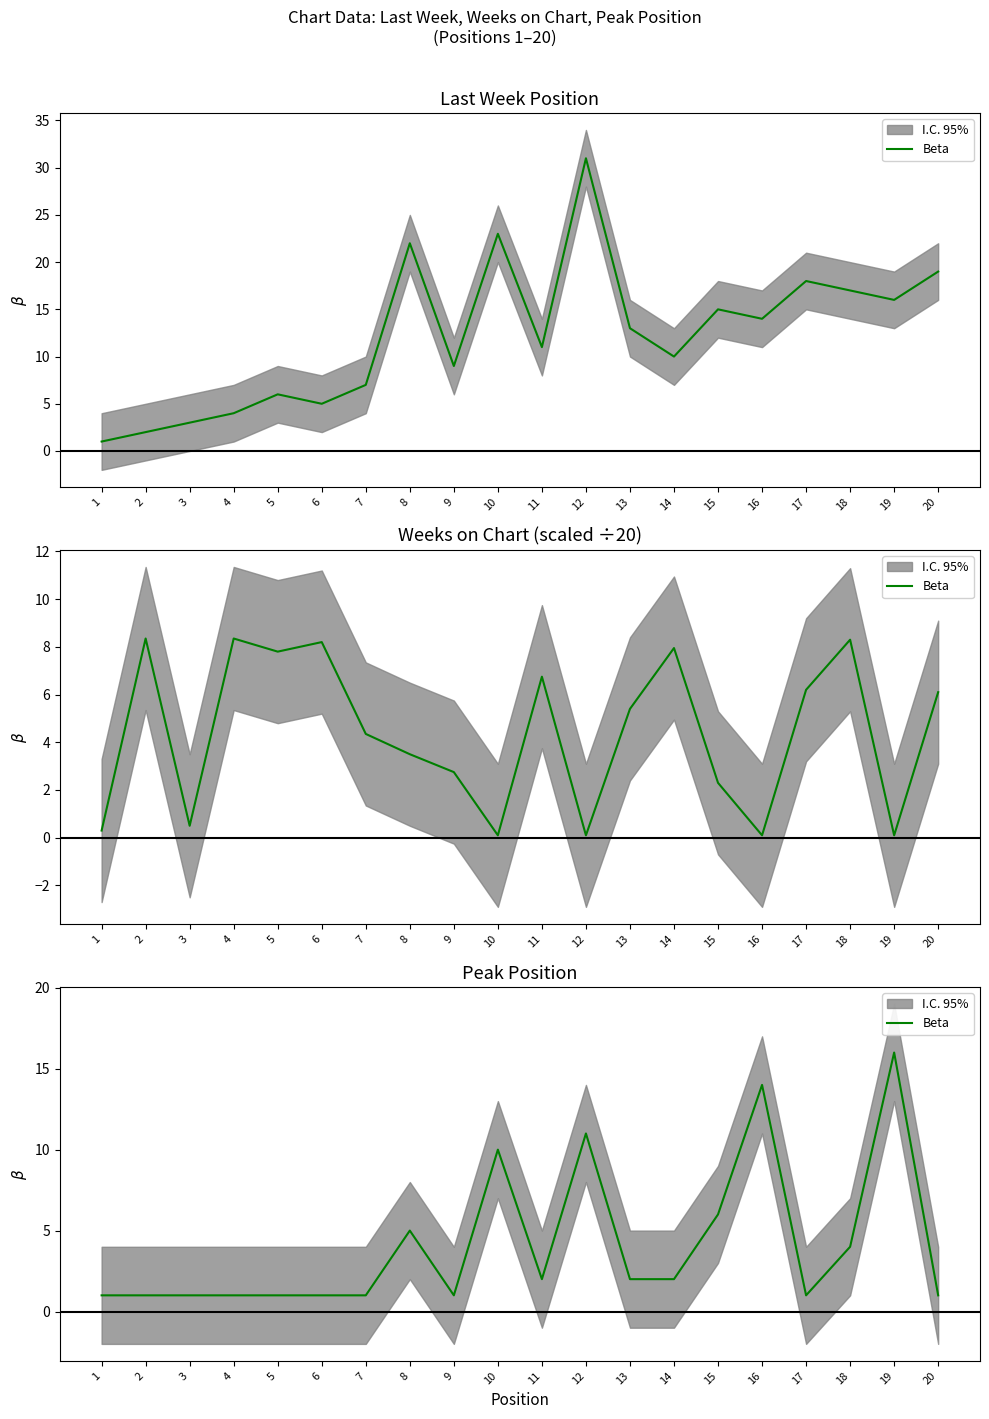

Where does the data first go above 2?

8